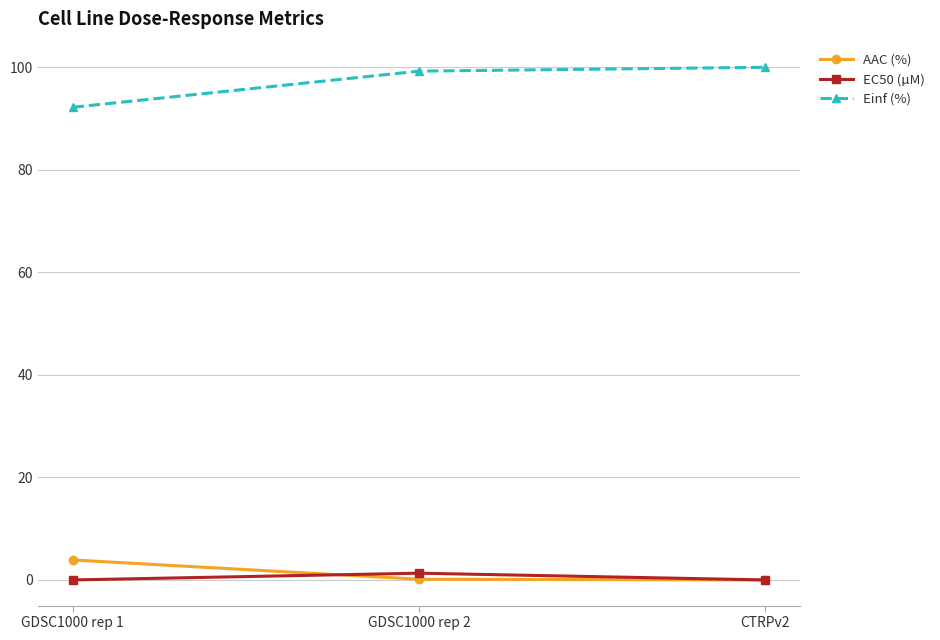

What is the highest value of the EC50 (µM) series?

1.3